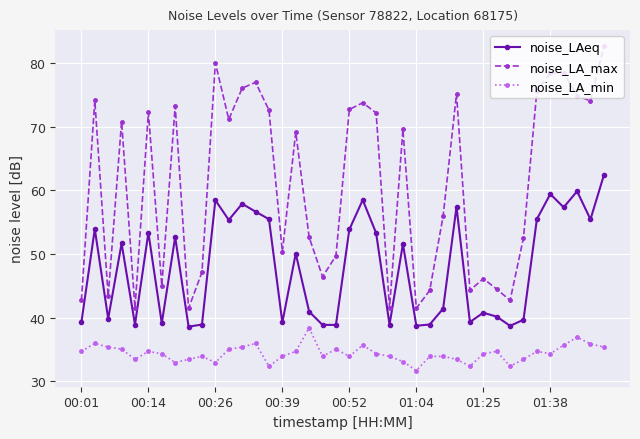

True or false: noise_LA_max has more than 0 points higher than both neighbors.

True